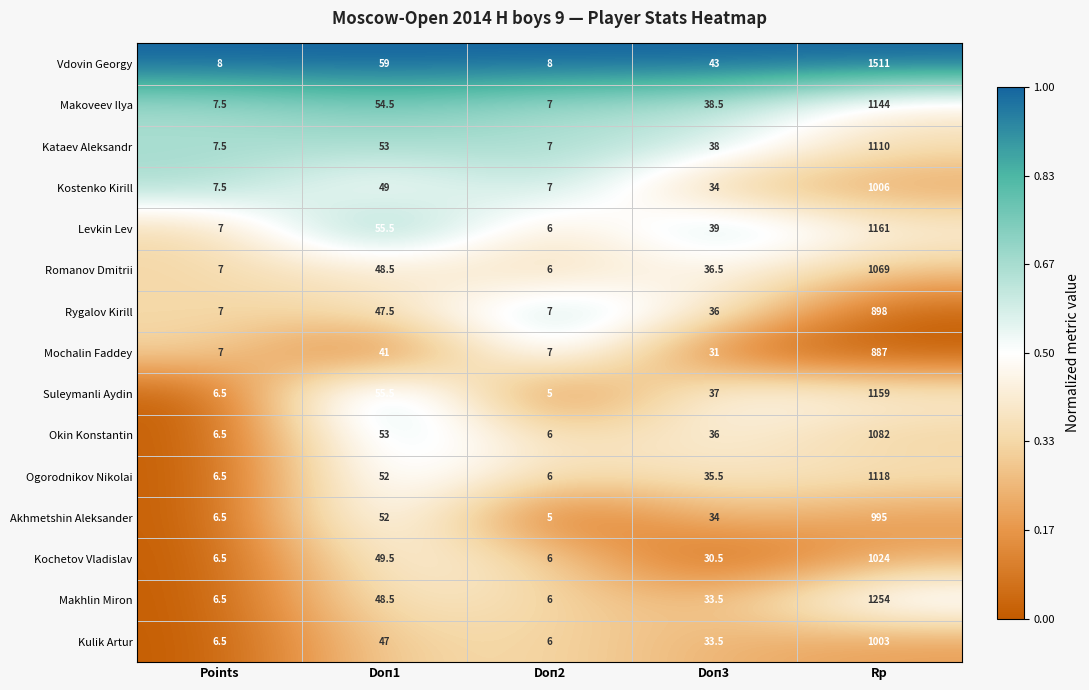

What is the highest value of the Kataev Aleksandr series?

1110.0